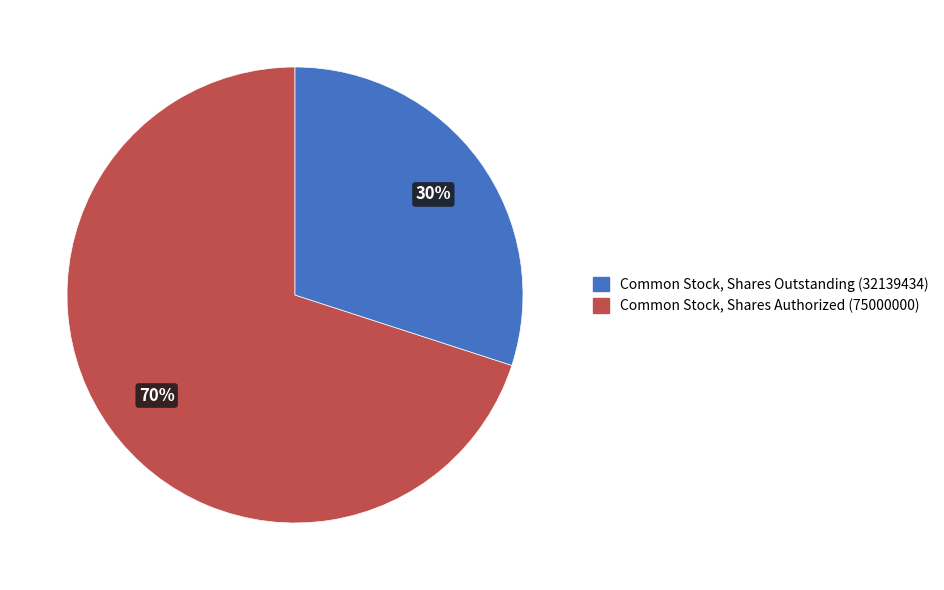

To the nearest percent, what is the average slice percentage?

50%